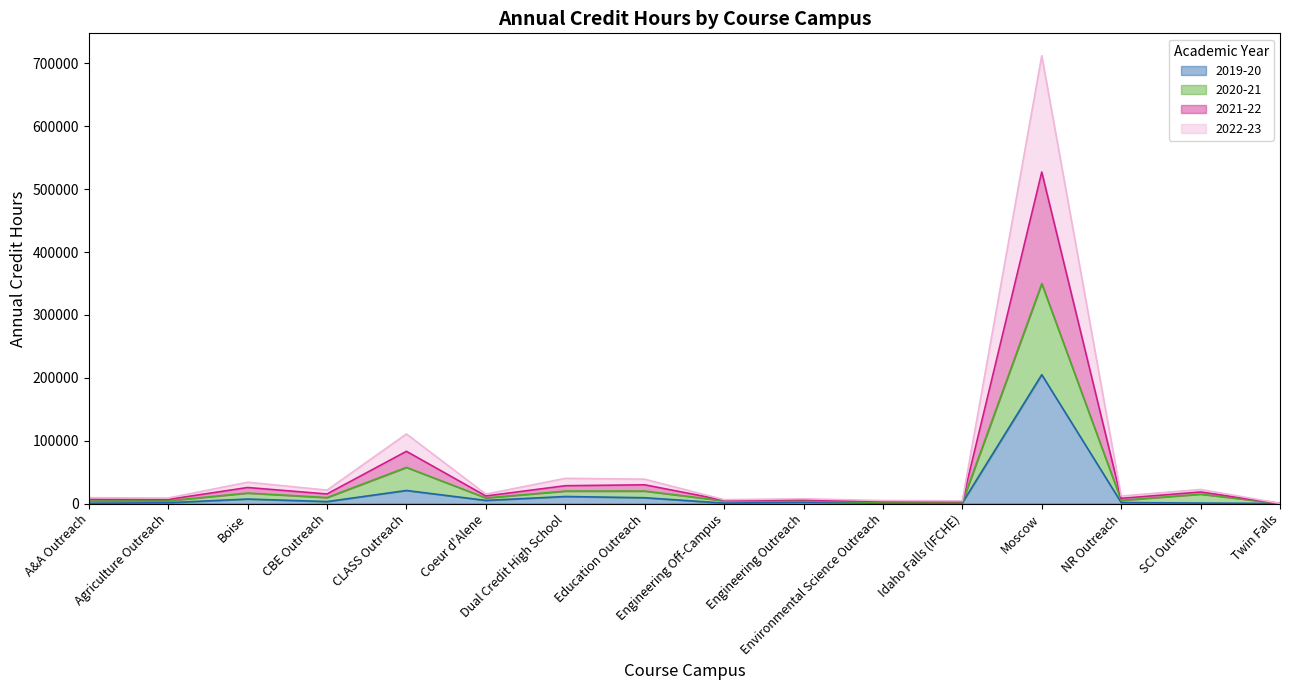

Is the value of 2020-21 at Environmental Science Outreach greater than the value of 2021-22 at Boise?

No